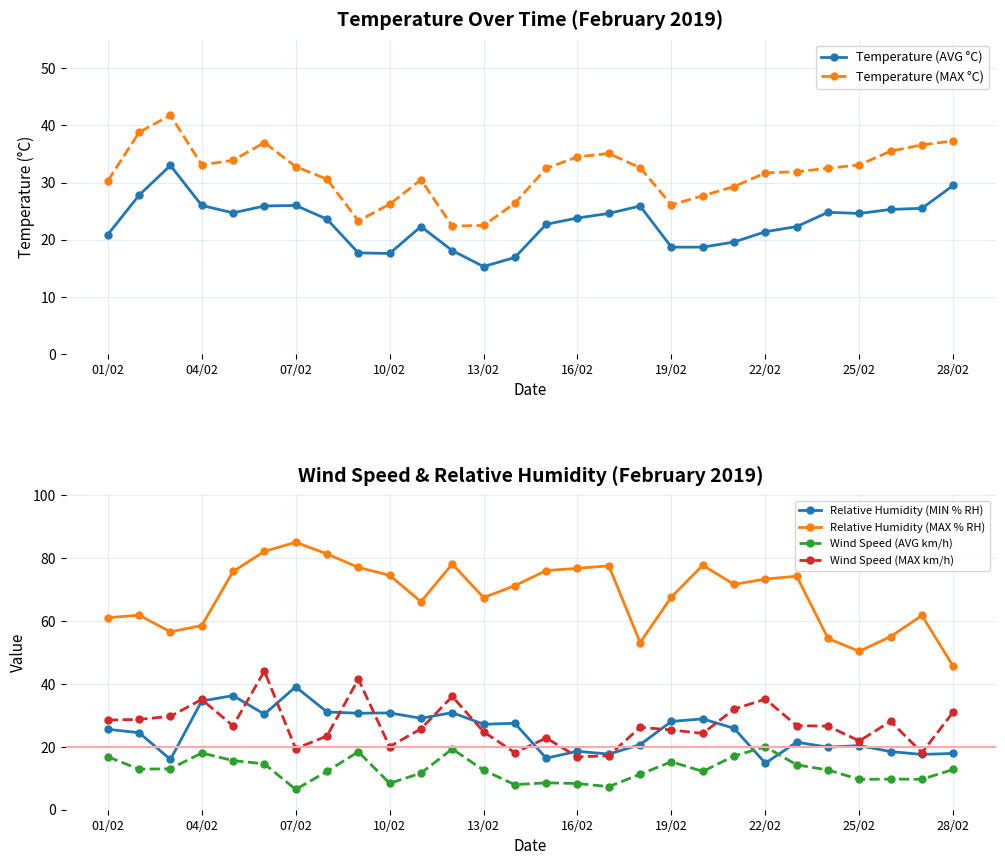

True or false: Relative Humidity (MIN % RH) has more than 2 points higher than both neighbors.

True